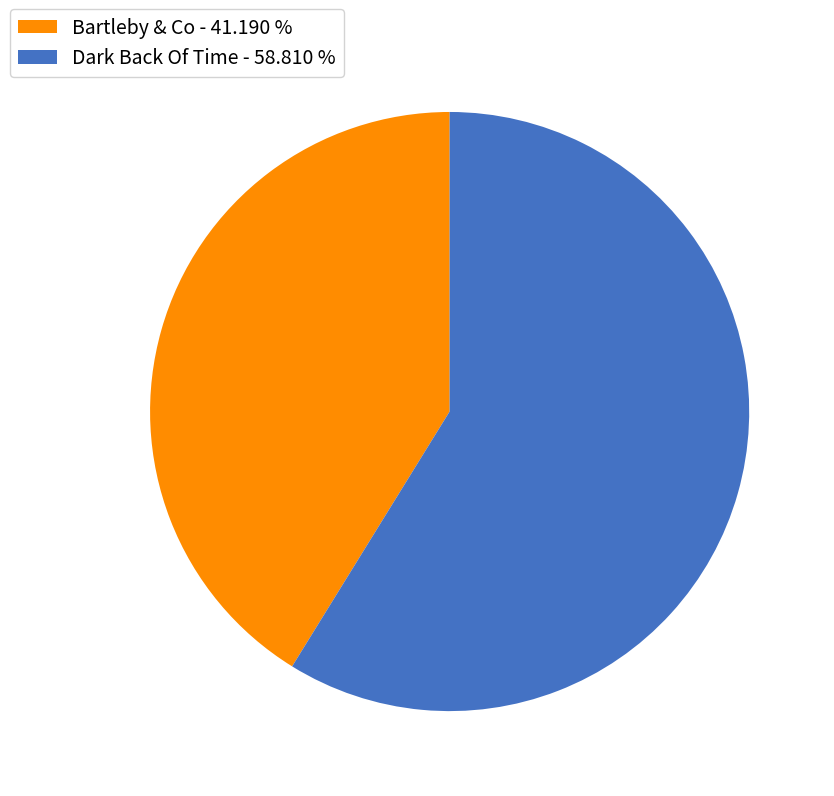

Count the number of slices in the pie.

2